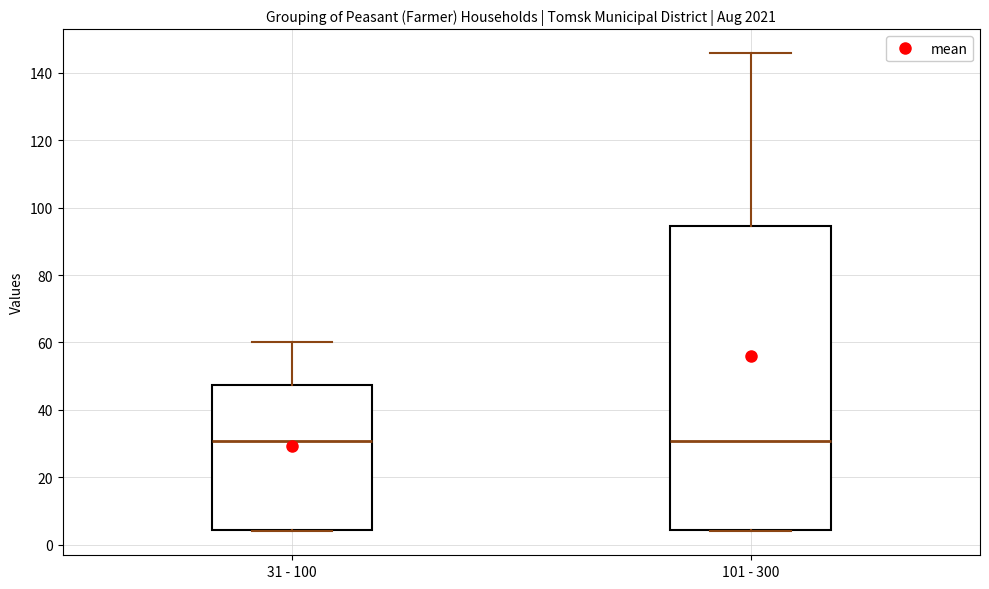

Where is the upper edge of the box for 101 - 300 on the y-axis? The values are not printed on the chart, so give them approximately, as read against the axis.

94